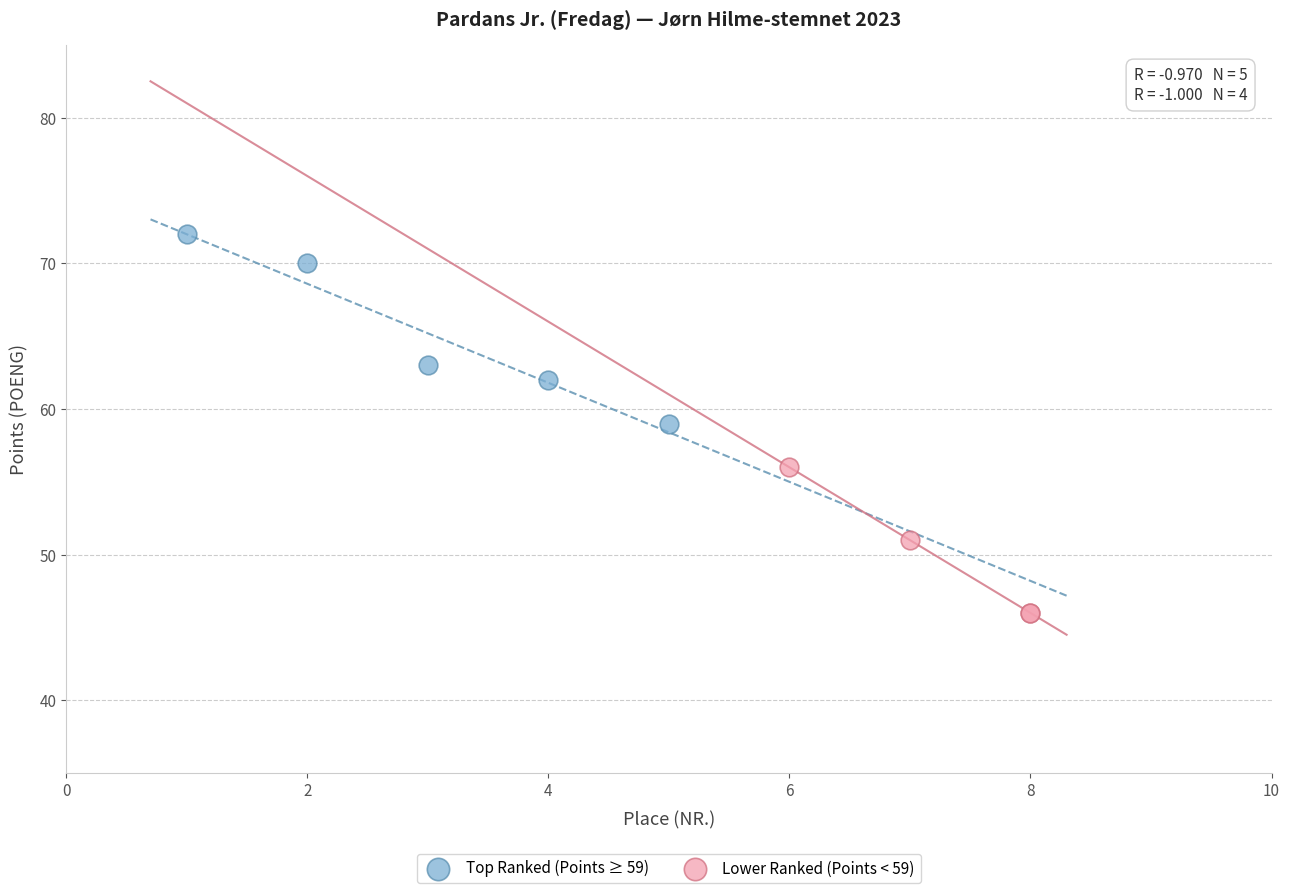

Which series reaches the minimum Y coordinate?

Lower Ranked (Points < 59)